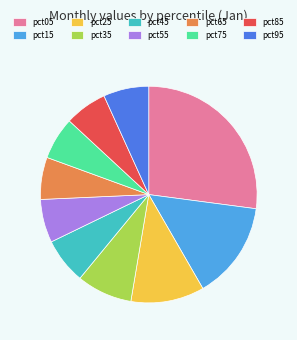

Does pct25 represent more than half of the total?

No